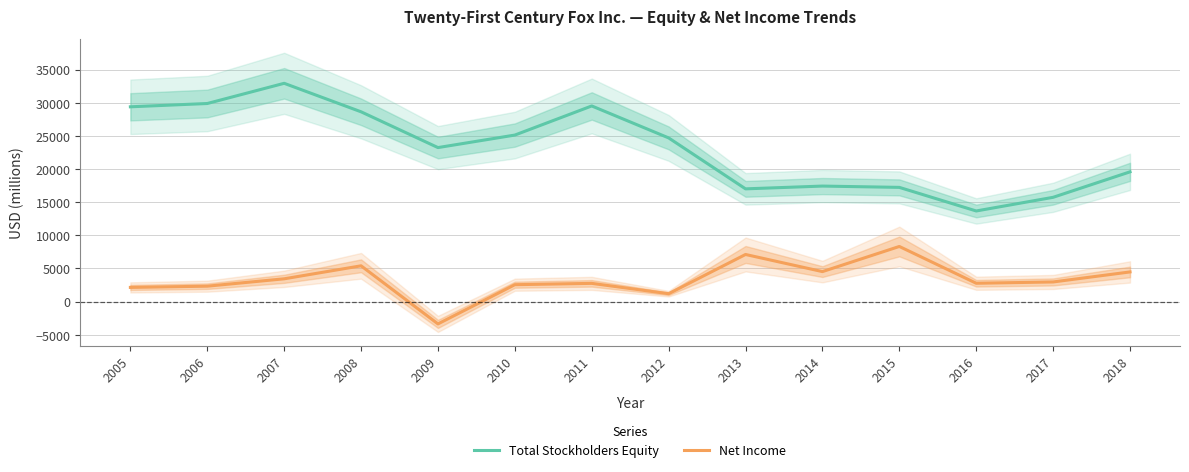

Rank the series at 2008 from lowest to highest value.

Net Income, Total Stockholders Equity